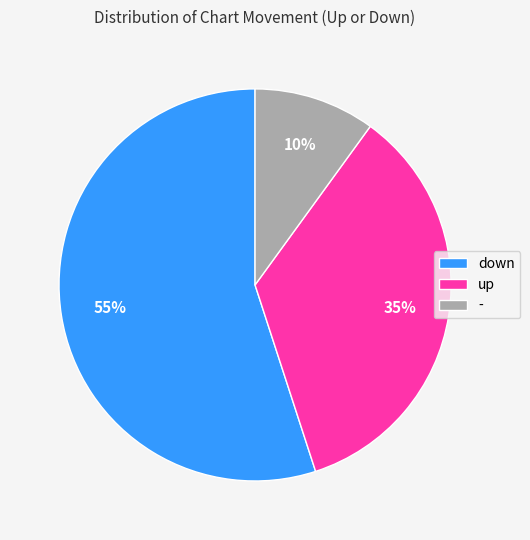

What percentage is the - slice, to the nearest percent?

10%